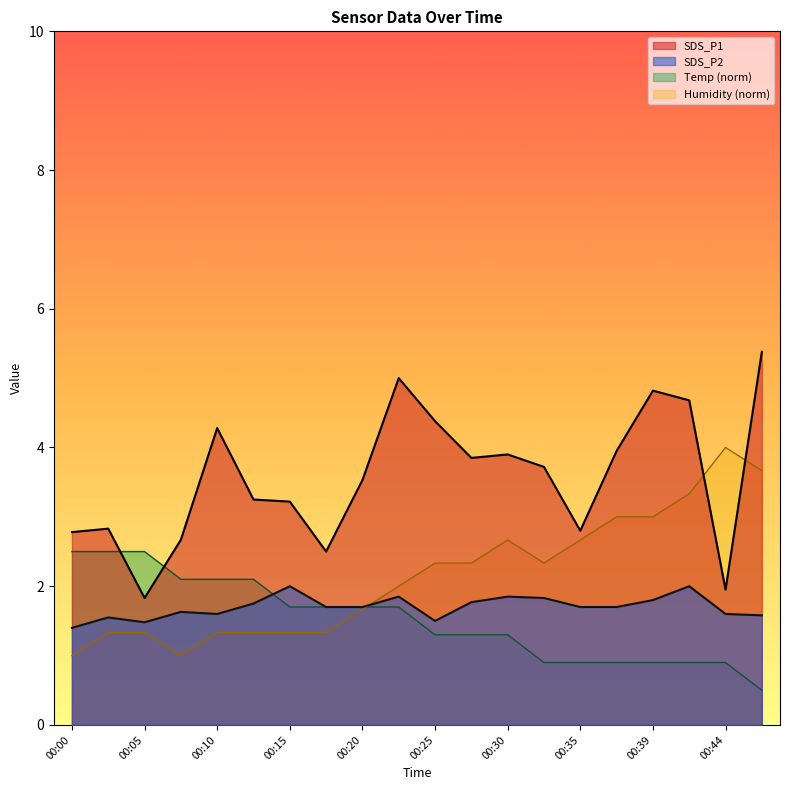

At how many categories does at least one series exceed 1?

20